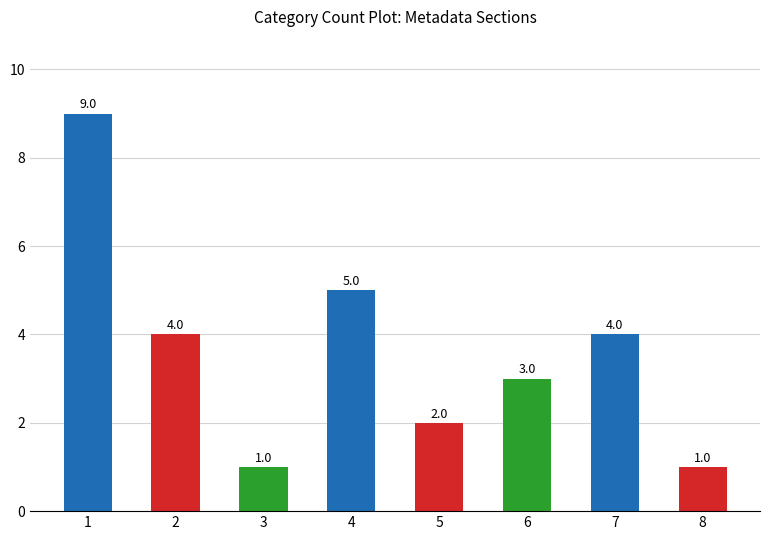

The chart shows a value of 5 at 4. True or false?

True